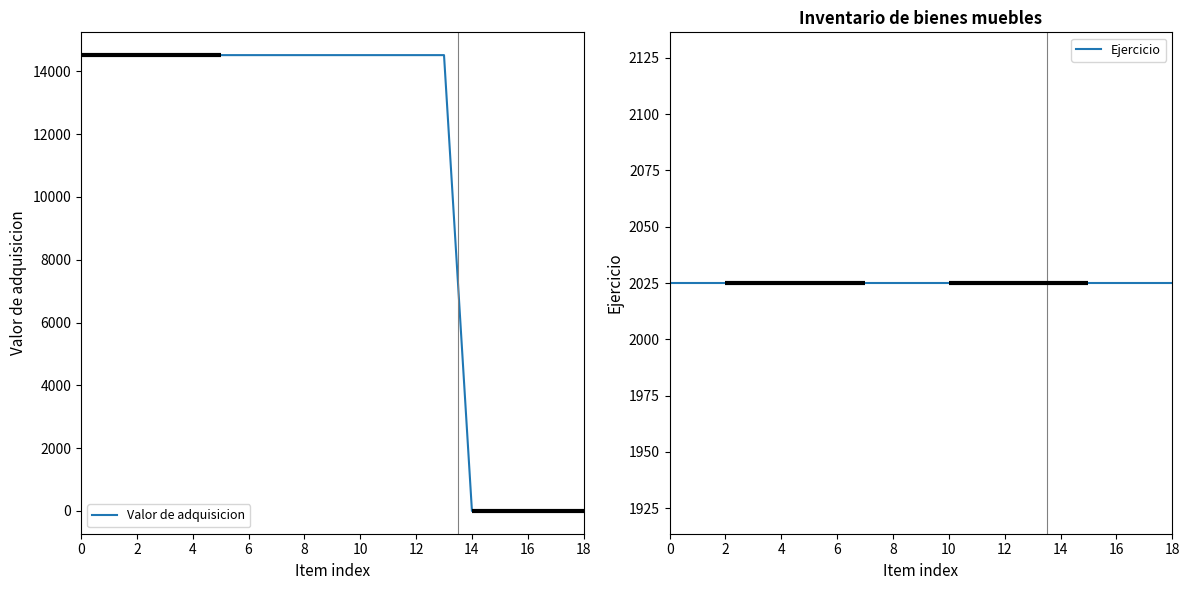

What is the average value of the Valor de adquisicion series?

10695